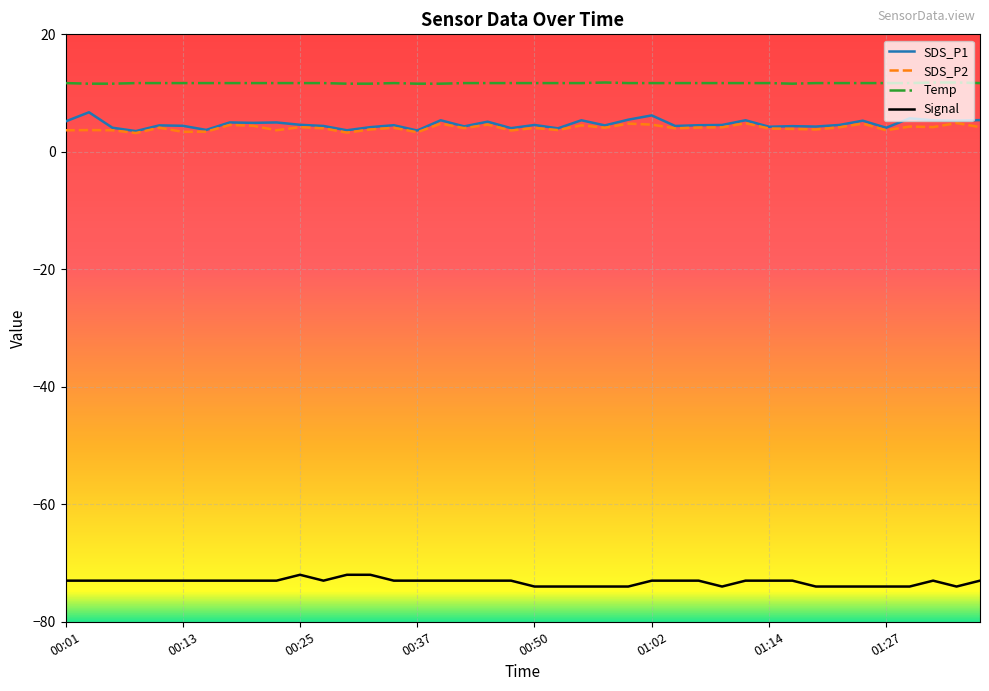

What are all the series names shown in the legend?

SDS_P1, SDS_P2, Temp, Signal